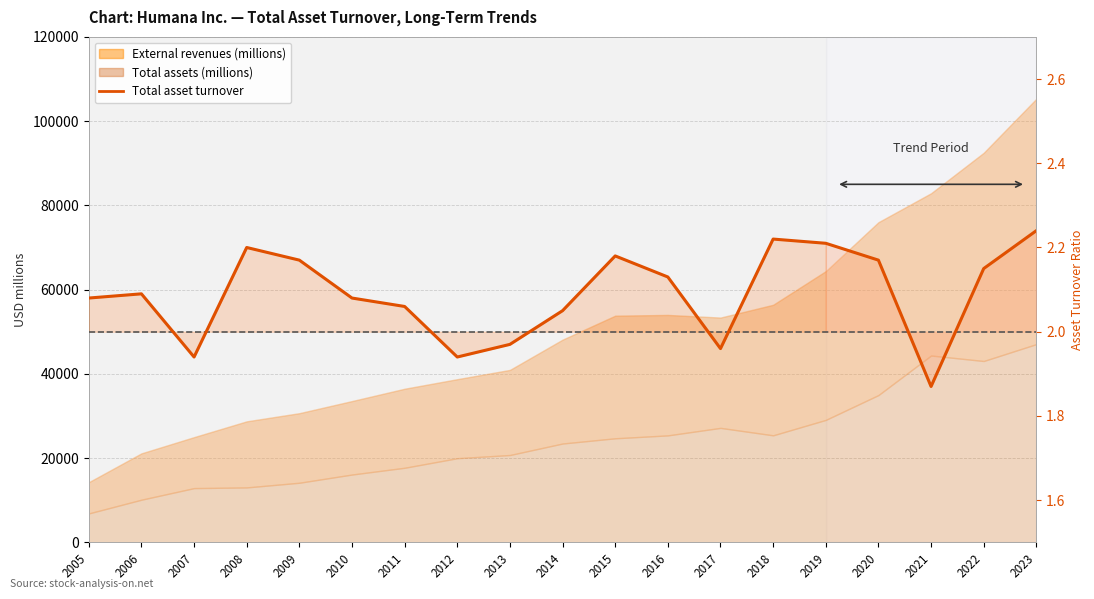

The chart shows a value of 0.6 at 2012. True or false?

False